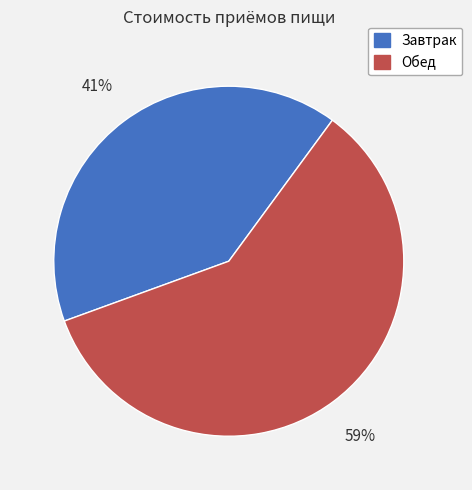

Approximately how many times larger is the value at Завтрак compared to Обед?

0.7